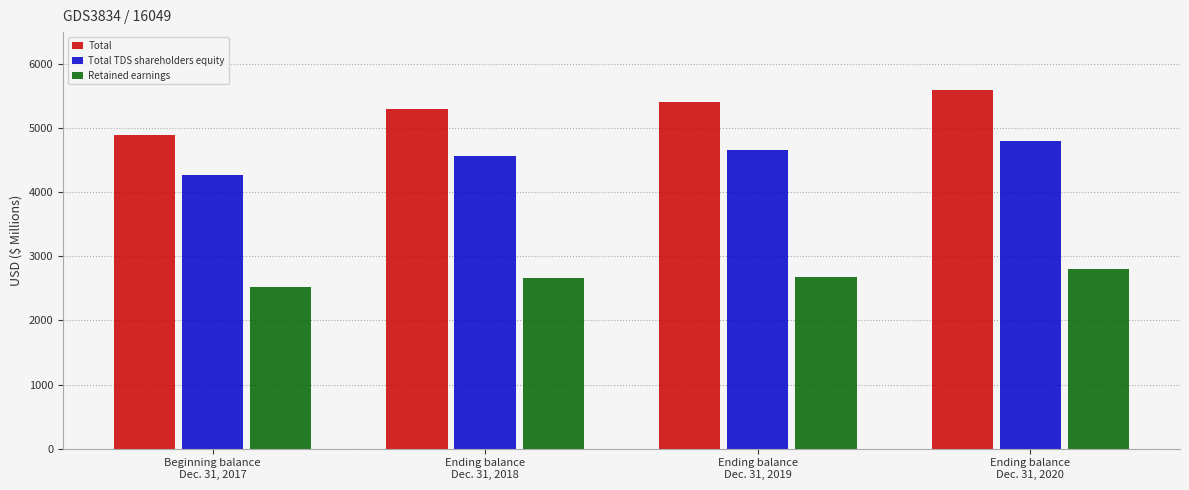

What is the smallest value displayed?

2525